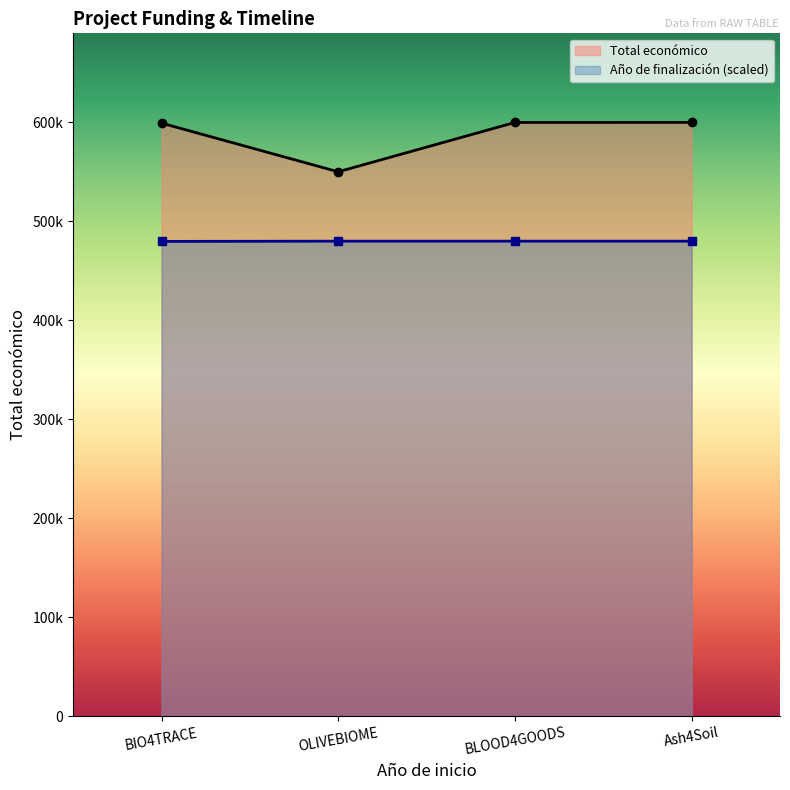

What is the difference between the highest and lowest values at OLIVEBIOME?

70111.0